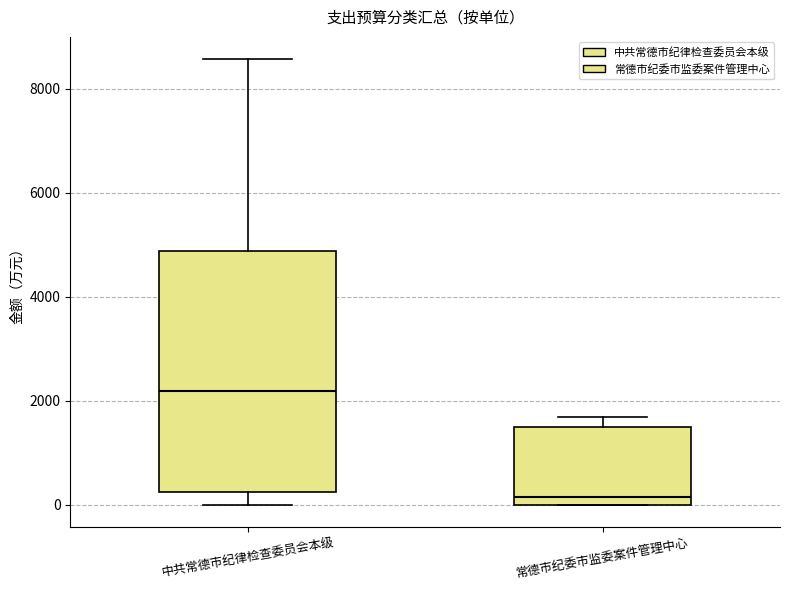

Reading left to right, transcribe this box plot: for each box, give where its median line is, the range the box spans, and where its two whiskers end, as read against the y-axis. The values are not printed on the chart, so give them approximately, as read against the axis.

中共常德市纪律检查委员会本级: median 2200, box 200 to 4800, whiskers 0 to 8600
常德市纪委市监委案件管理中心: median 200, box 0 to 1600, whiskers 0 to 1600 (just above the box's upper edge)